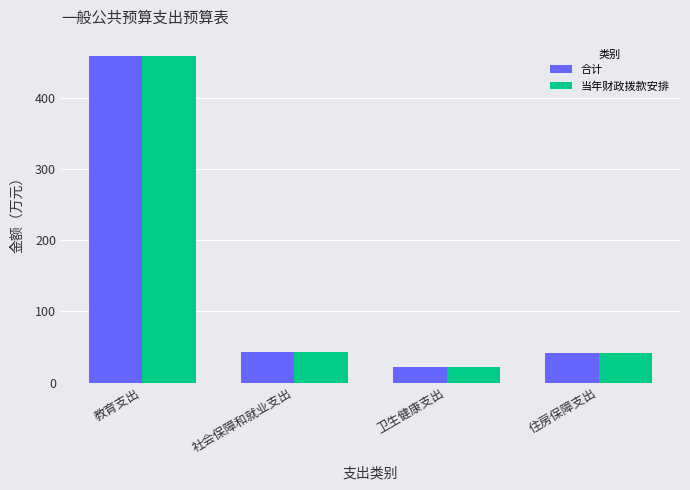

True or false: 当年财政拨款安排 has a value of 58.1 at 住房保障支出.

False